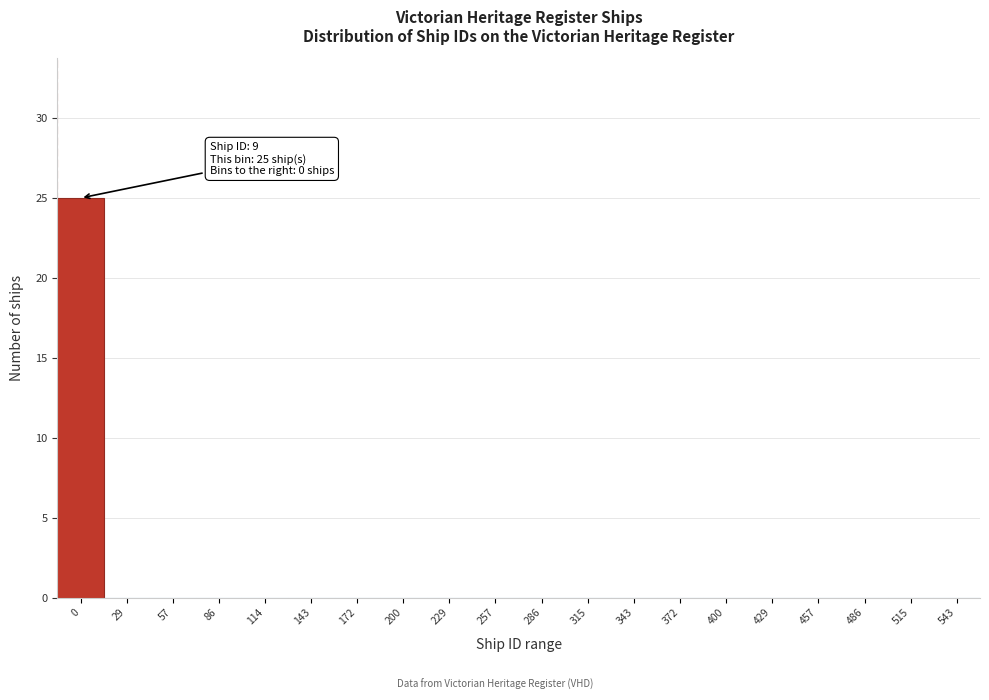

Reading left to right, list all the values displayed in this chart.

0=25	29=0	57=0	86=0	114=0	143=0	172=0	200=0	229=0	257=0	286=0	315=0	343=0	372=0	400=0	429=0	457=0	486=0	515=0	543=0